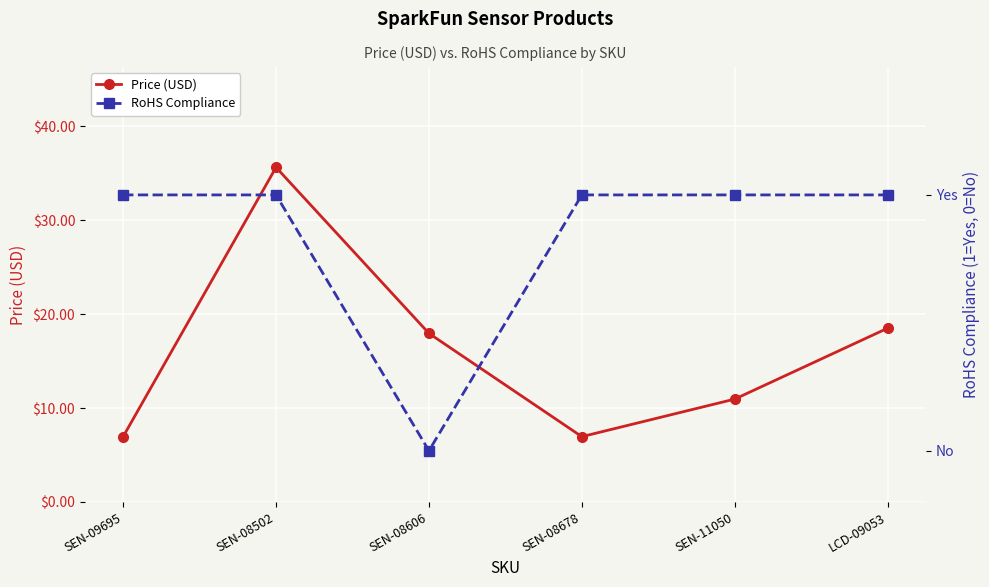

Reading right to left, extract all data points from this chart.

Price (USD): 18.5	10.9	7.0	17.9	35.6	7.0
RoHS Compliance: 1.0	1.0	1.0	0.0	1.0	1.0